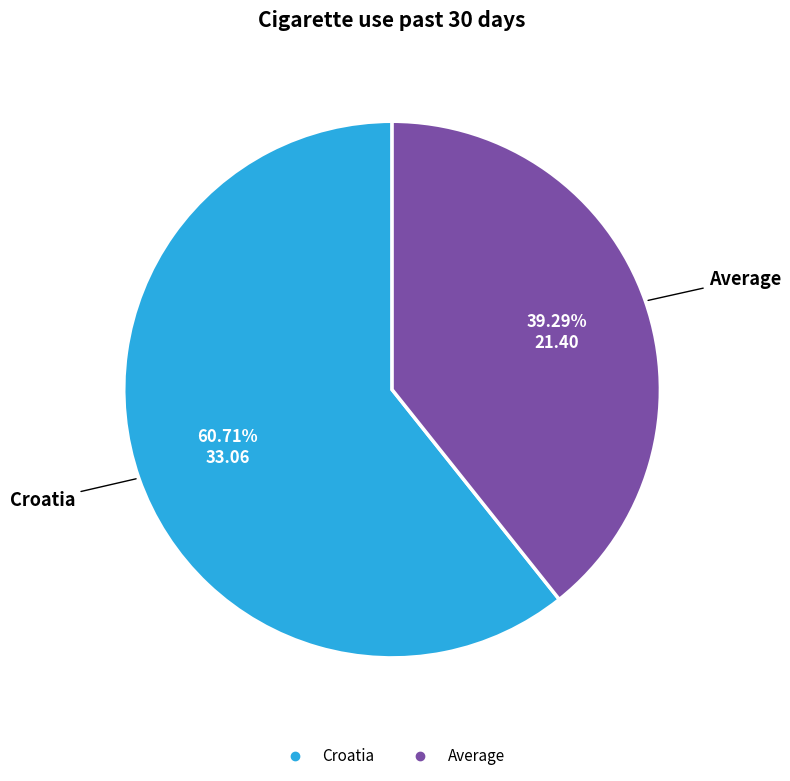

Approximately how many times larger is the value at Croatia compared to Average?

1.5